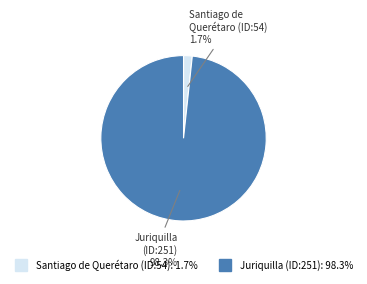

Is there any slice that represents more than half of the pie?

Yes